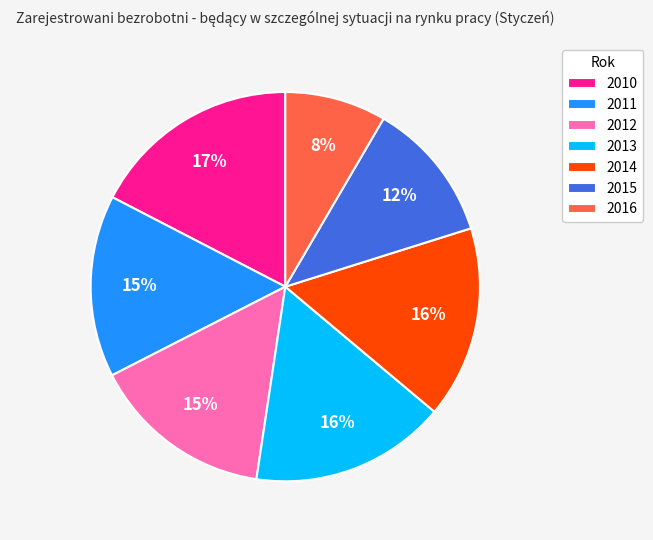

How many slices are in this pie chart?

7